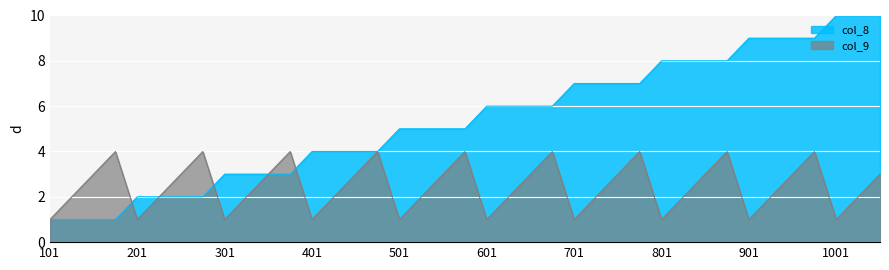

List the series in order of their peak value, lowest first.

col_9, col_8